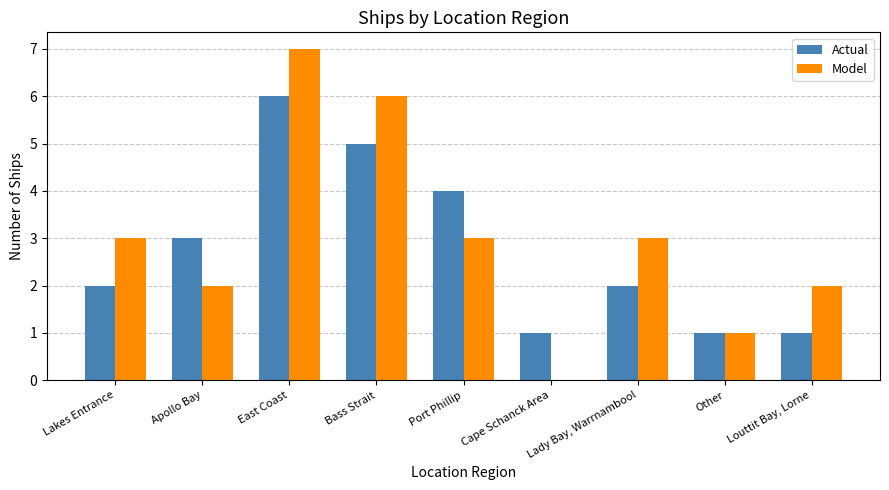

Which series has the largest total across all categories?

Model